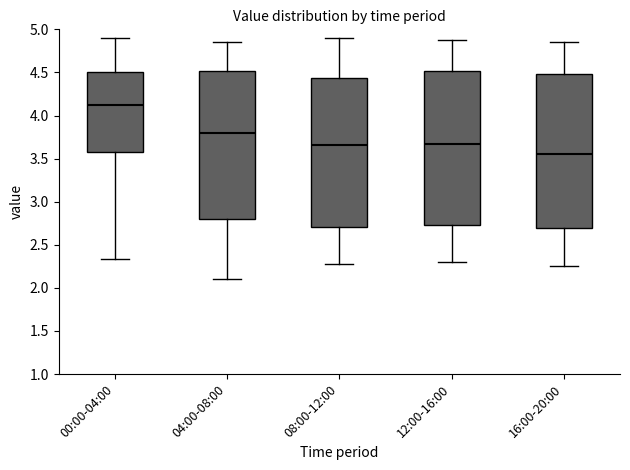

Where is the lower edge of the box for 04:00-08:00 on the y-axis? The values are not printed on the chart, so give them approximately, as read against the axis.

2.80